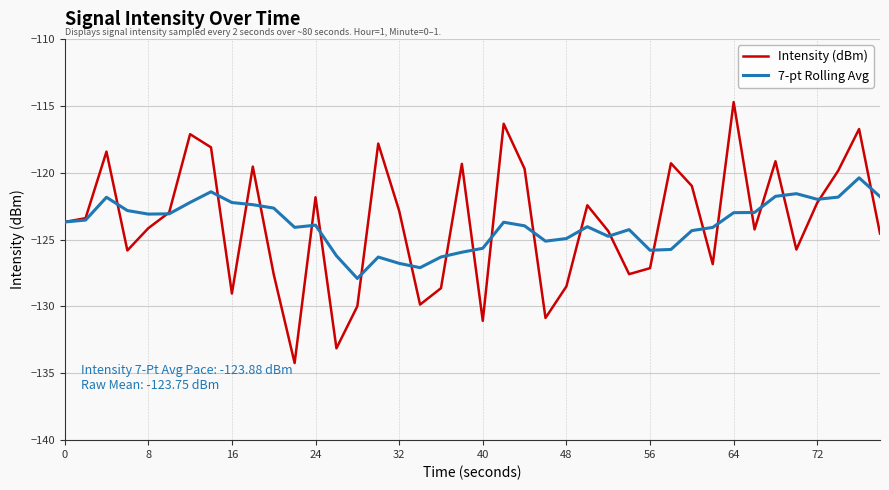

Which series has the widest spread of values?

Intensity (dBm)